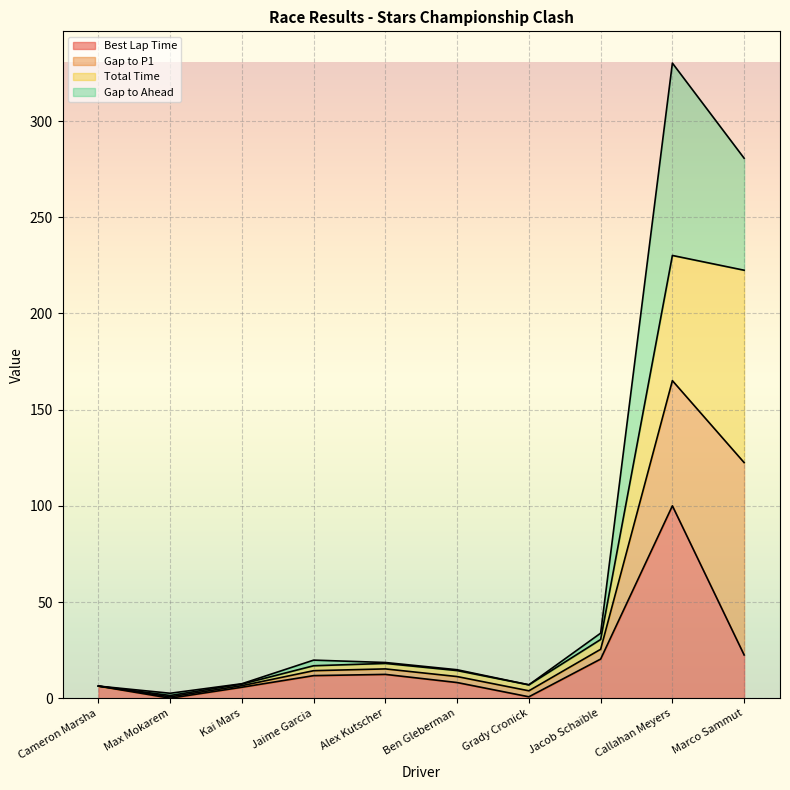

Which series has the largest range (max minus min)?

Gap to Ahead